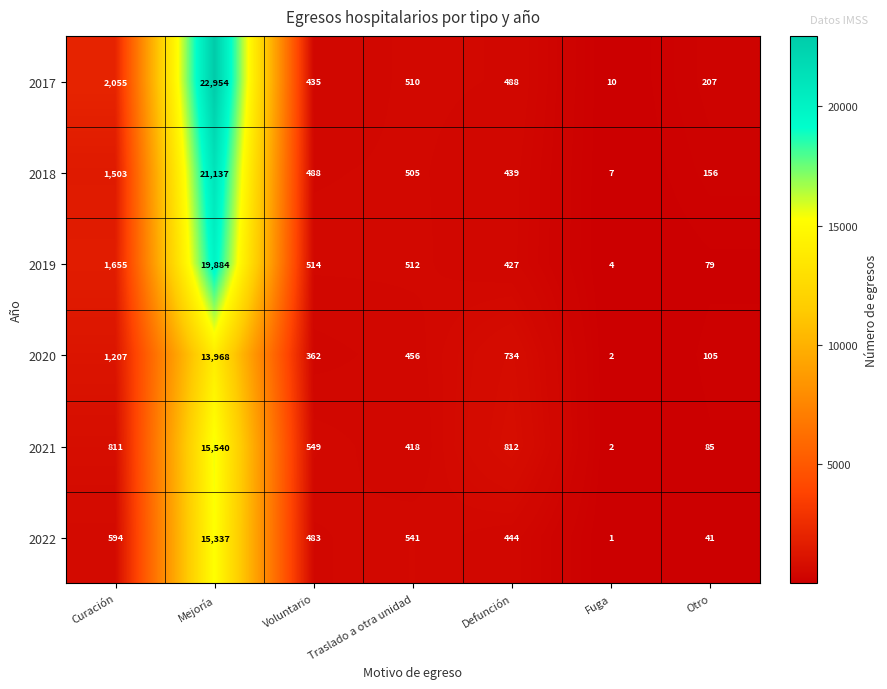

What is the difference between the maximum and minimum values in the 2022 series?

15336